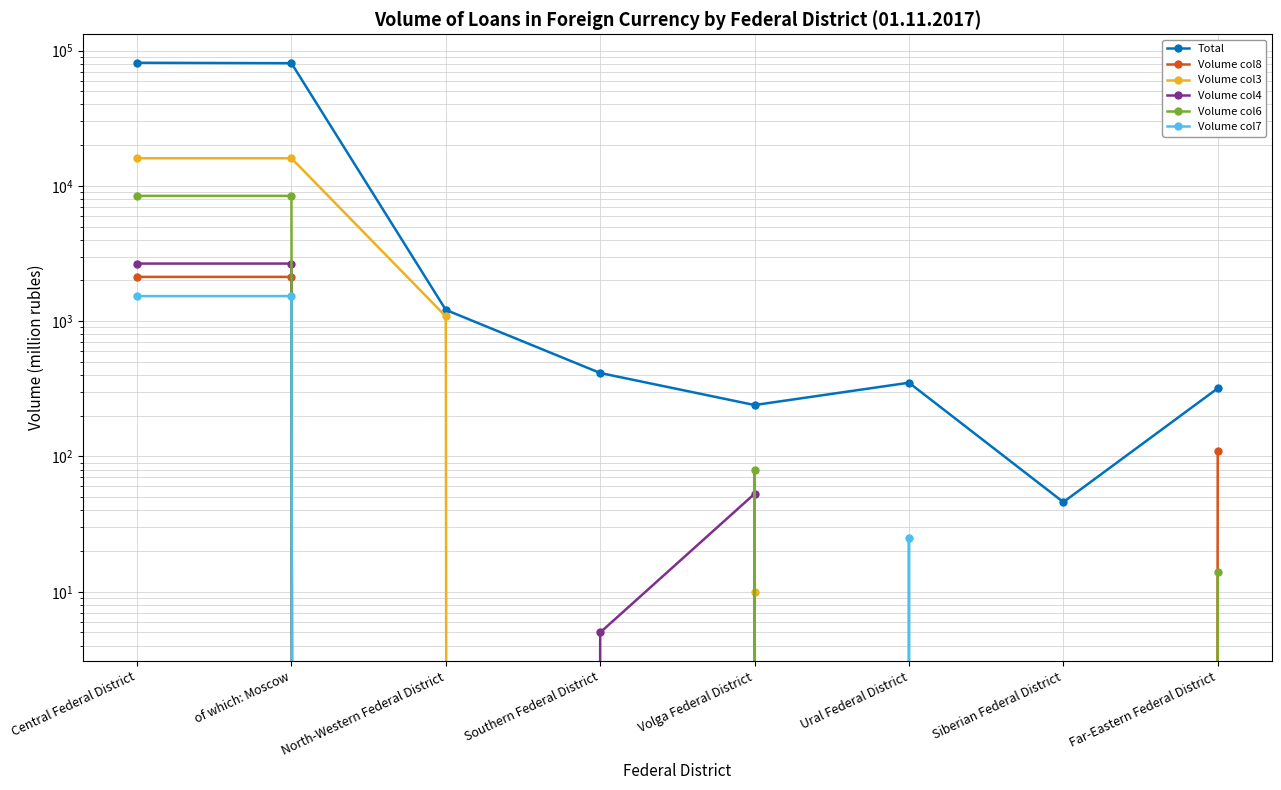

The Volume col6 series shows 11719 at of which: Moscow. True or false?

False